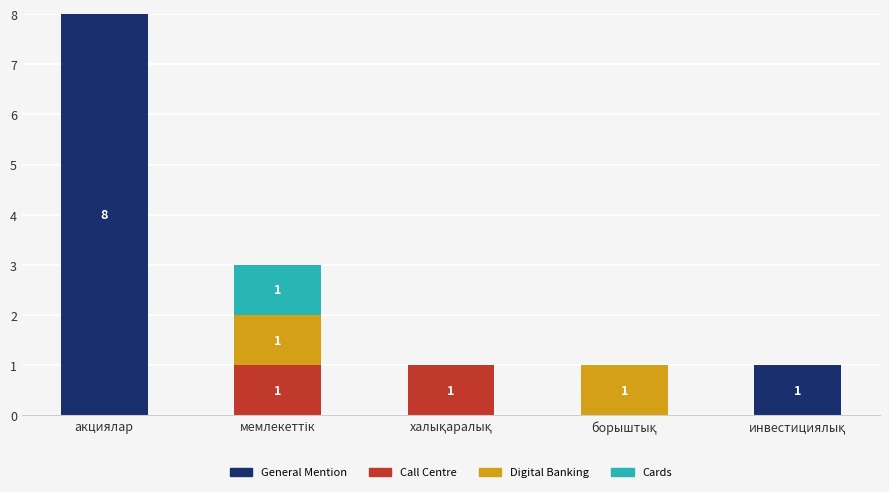

At which category is the sum across all series the highest?

акциялар